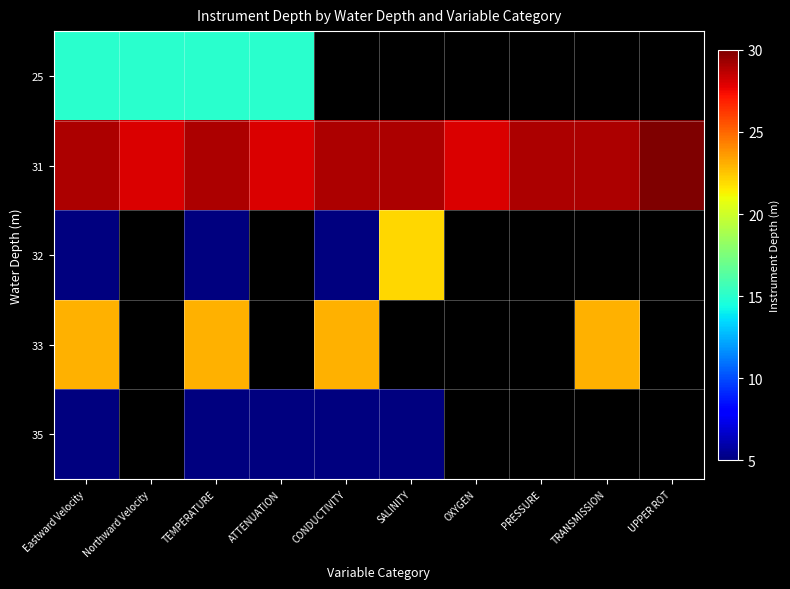

What is the lowest value of the 35 series?

5.0